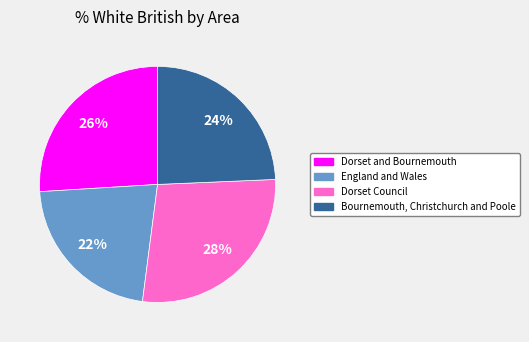

How many slices are in this pie chart?

4